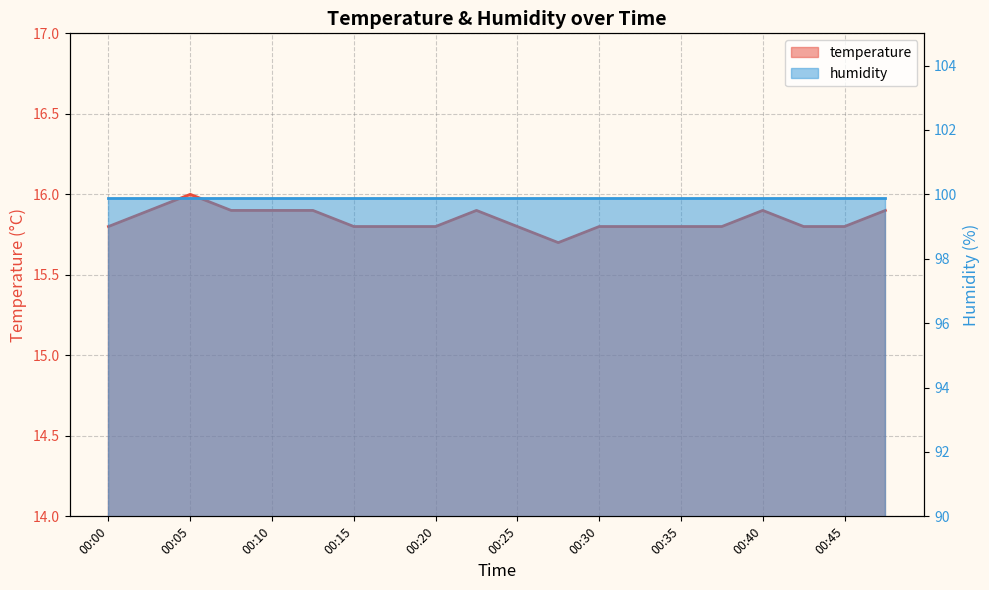

List the labels in order of value, smallest first.

00:27, 00:00, 00:15, 00:18, 00:20, 00:25, 00:30, 00:32, 00:35, 00:37, 00:42, 00:45, 00:02, 00:07, 00:10, 00:12, 00:23, 00:40, 00:47, 00:05